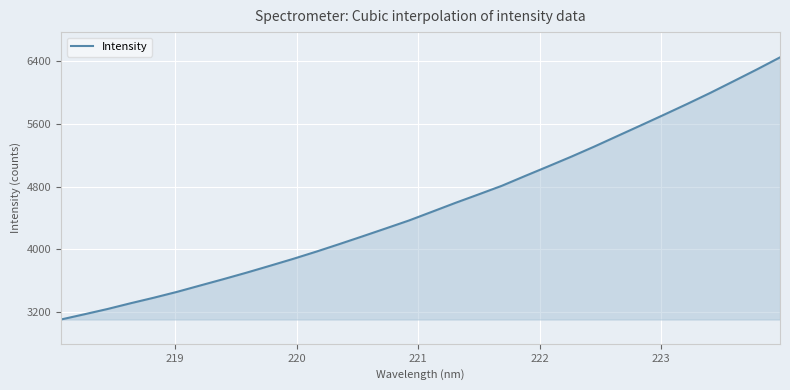

What is the minimum value shown in the chart?

3103.5